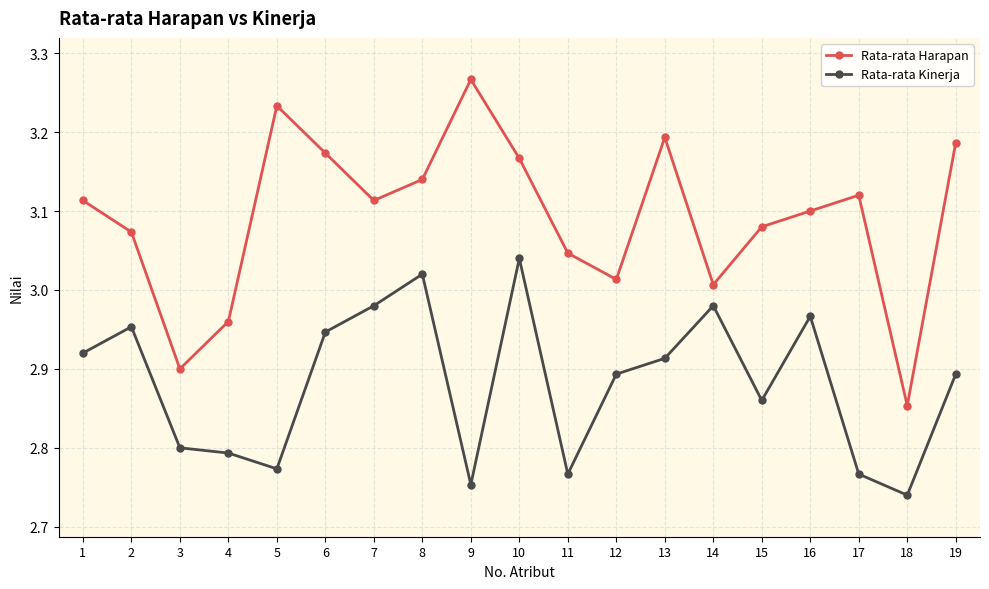

True or false: Rata-rata Kinerja and Rata-rata Harapan cross at least once.

False